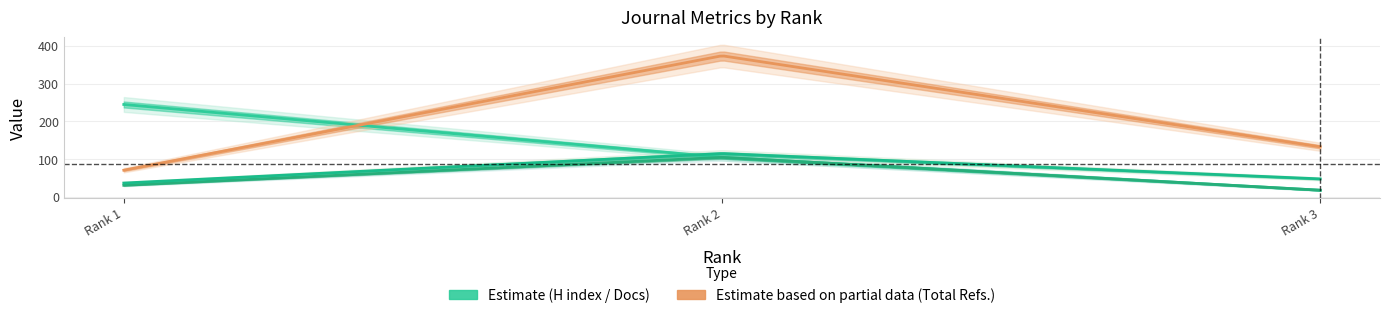

Does the chart display data point markers on the line(s)?

No